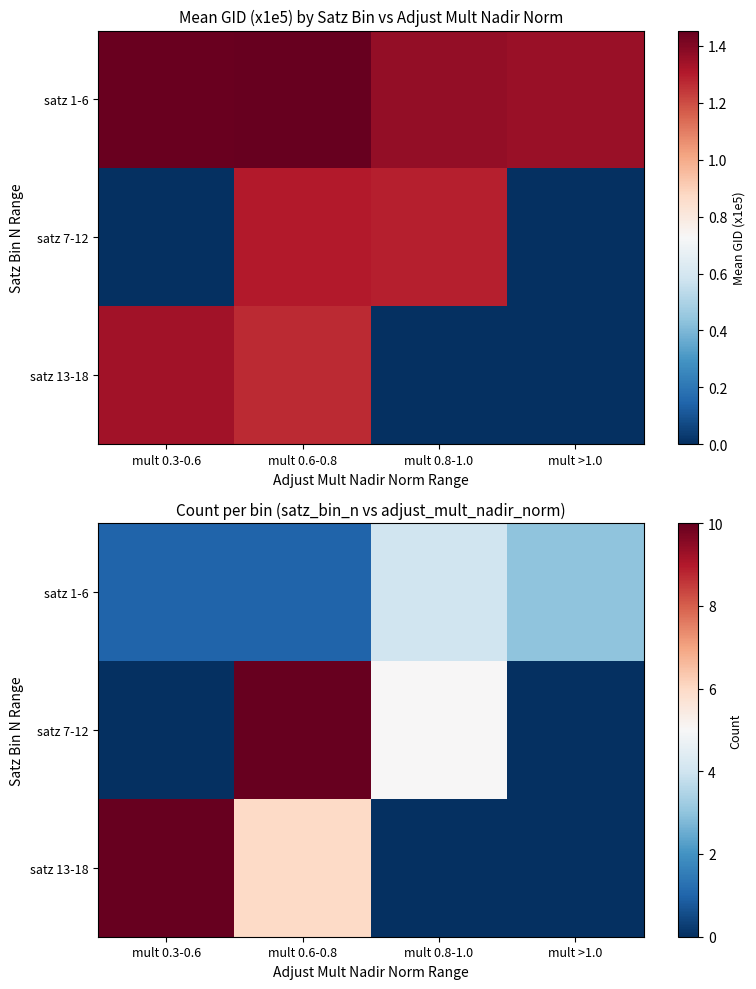

What is the difference between the highest and lowest values at mult 0.3-0.6?

10